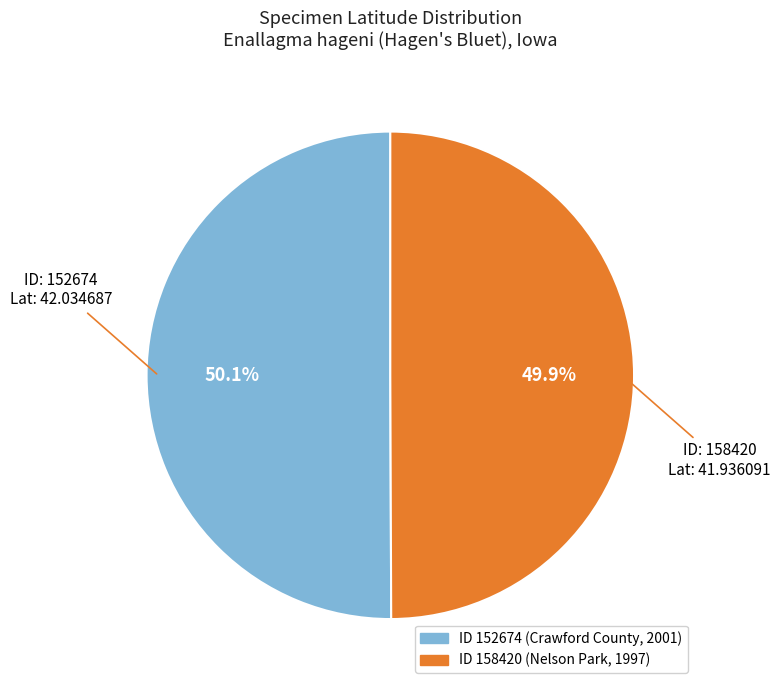

Is there a majority slice in this chart?

Yes